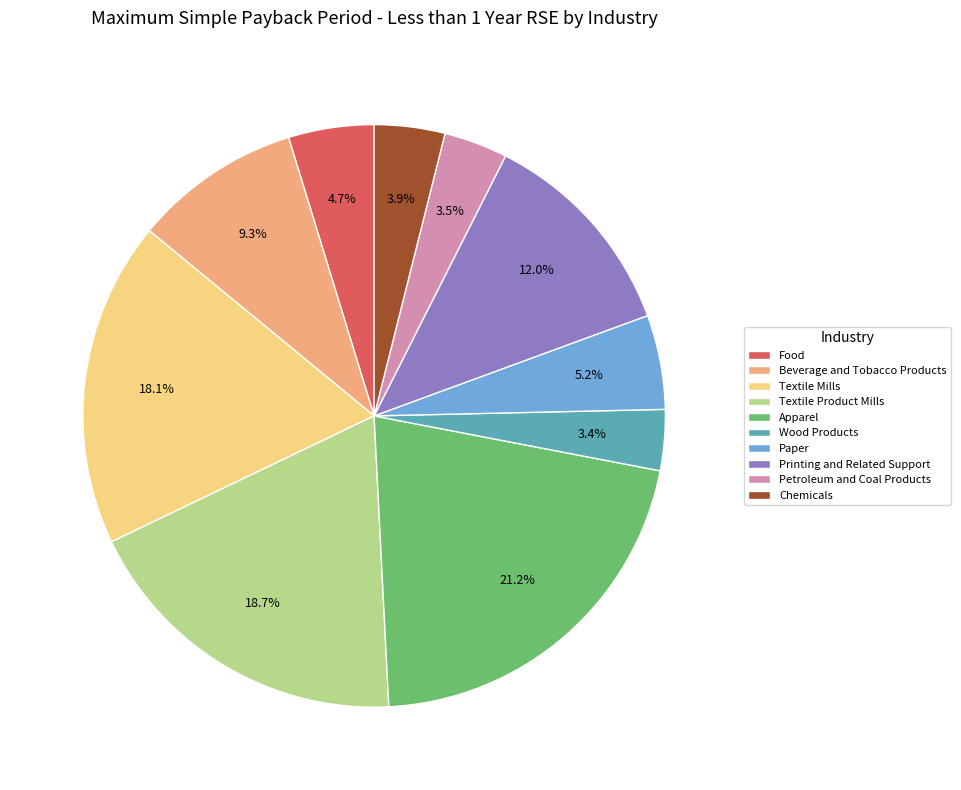

What is the largest slice in the pie chart?

Apparel